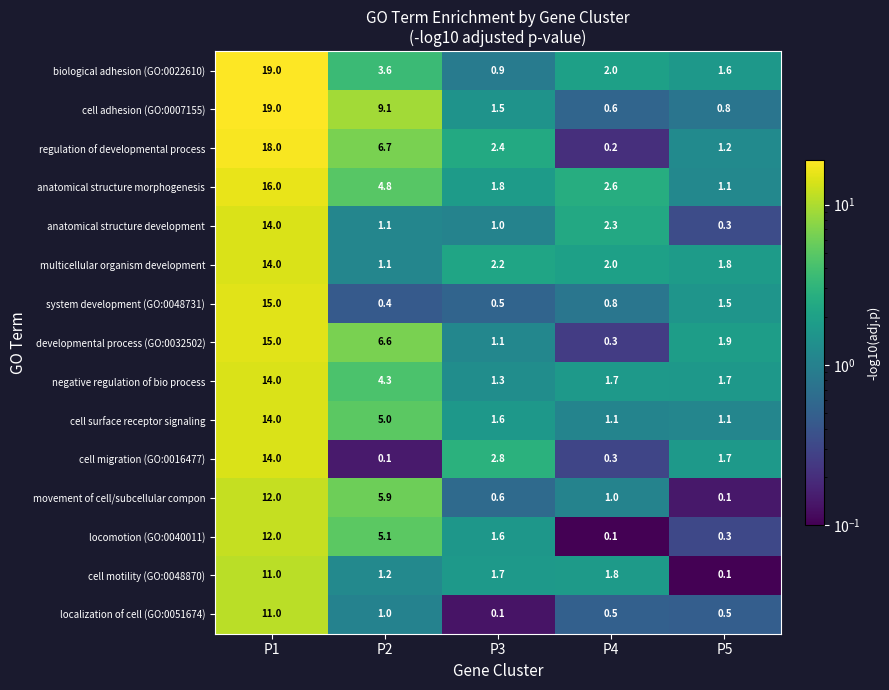

At which category is the sum across all series the highest?

P1